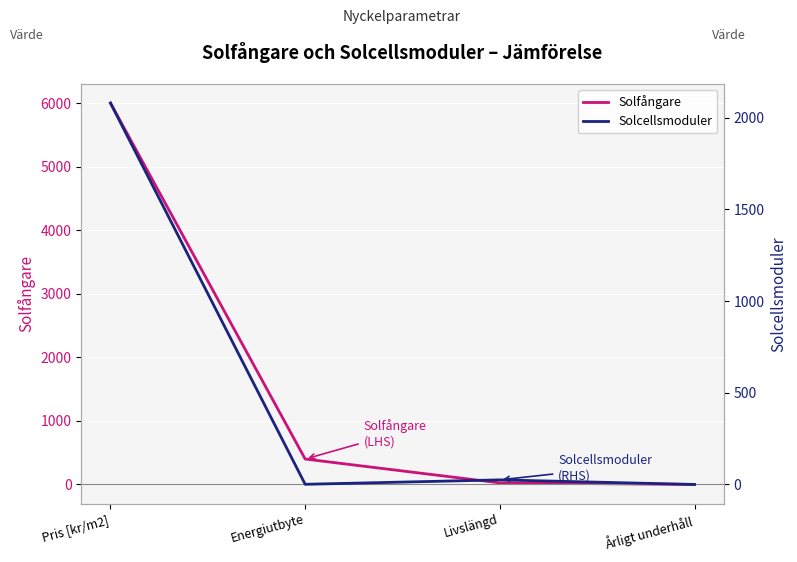

What position from the left is Årligt underhåll?

4